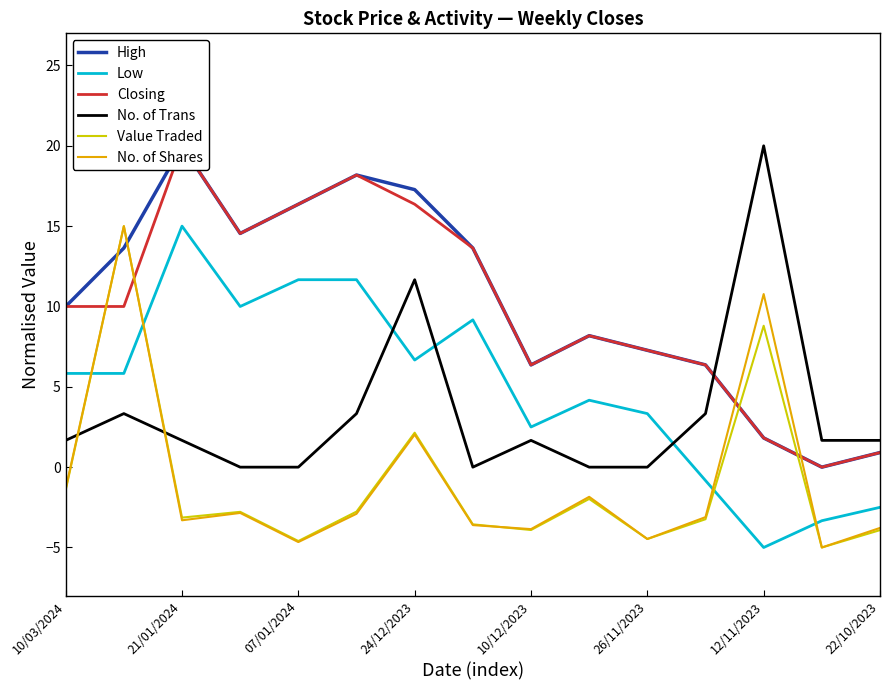

True or false: No. of Trans and Value Traded intersect in this chart.

True